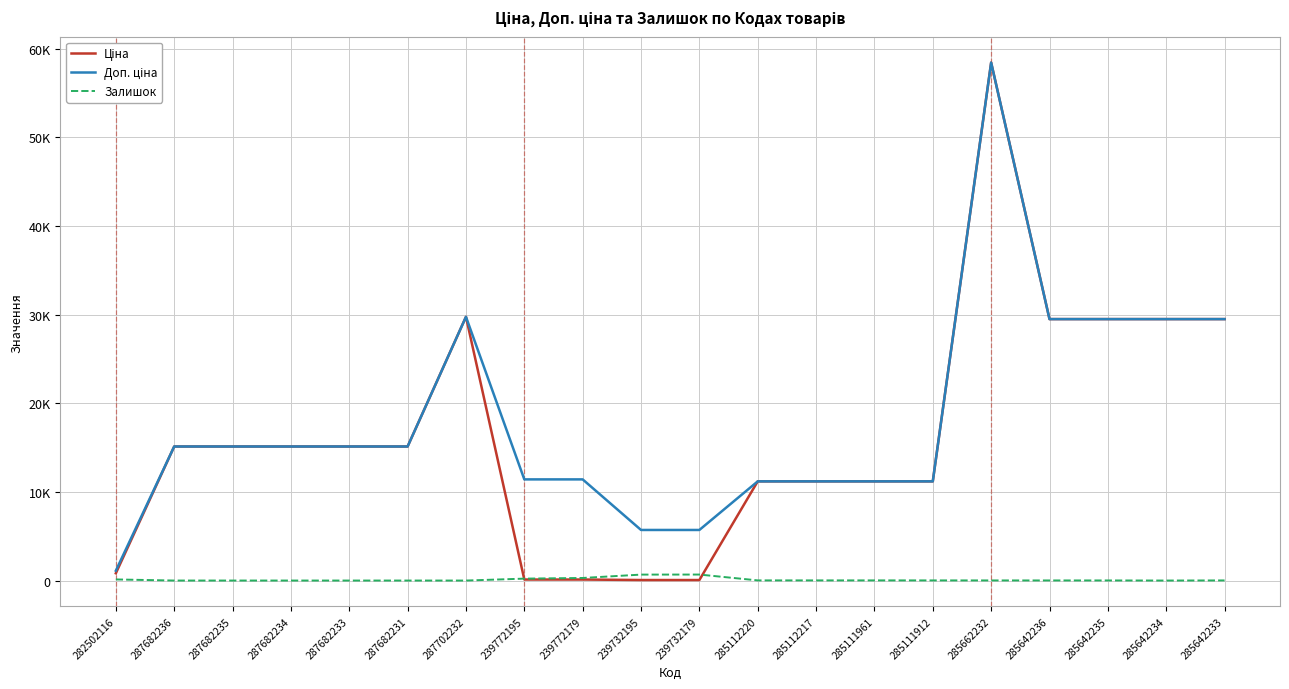

What is the spread (max minus min) of values at 239732195?

5647.9